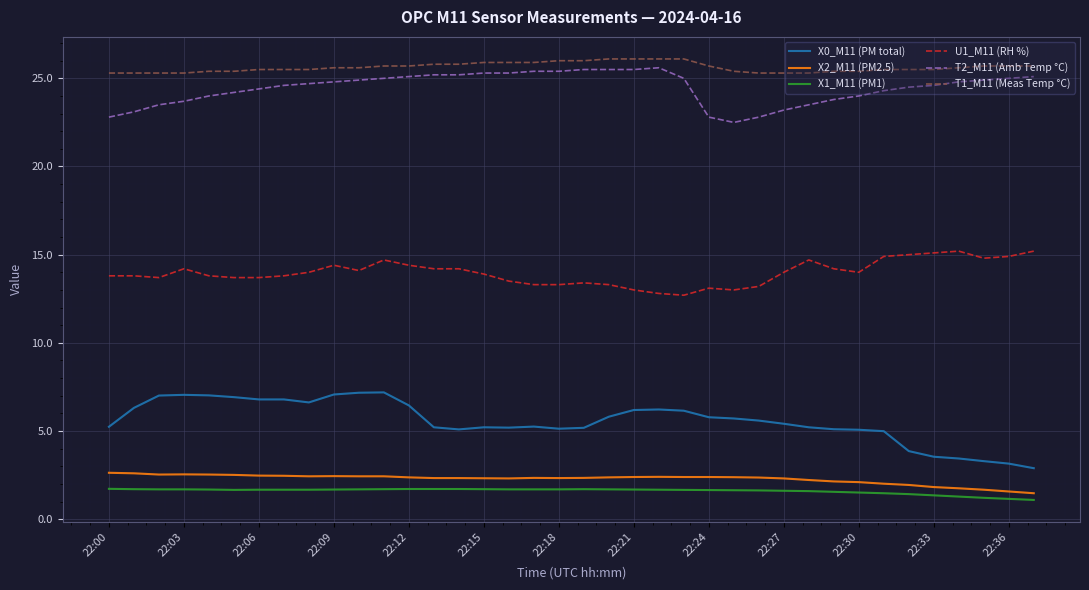

True or false: X0_M11 (PM total) and X2_M11 (PM2.5) intersect in this chart.

False